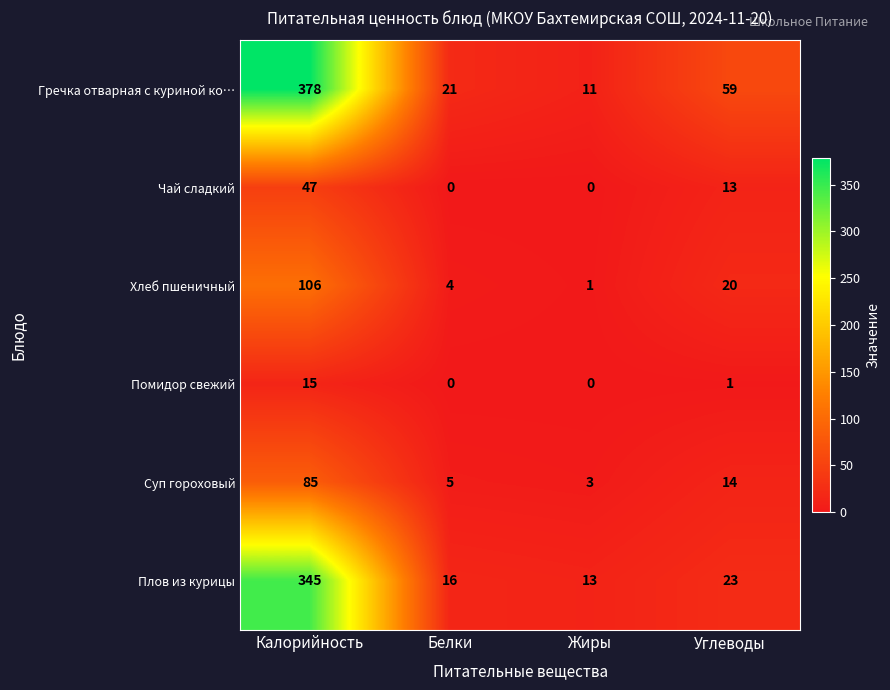

At which category is the sum across all series the highest?

Калорийность